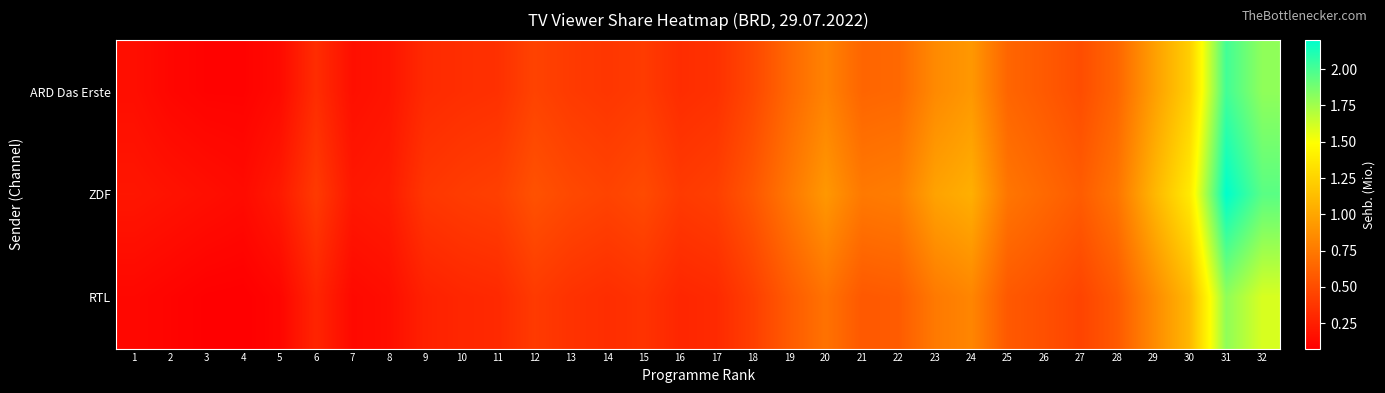

Which series has the largest total across all categories?

ZDF